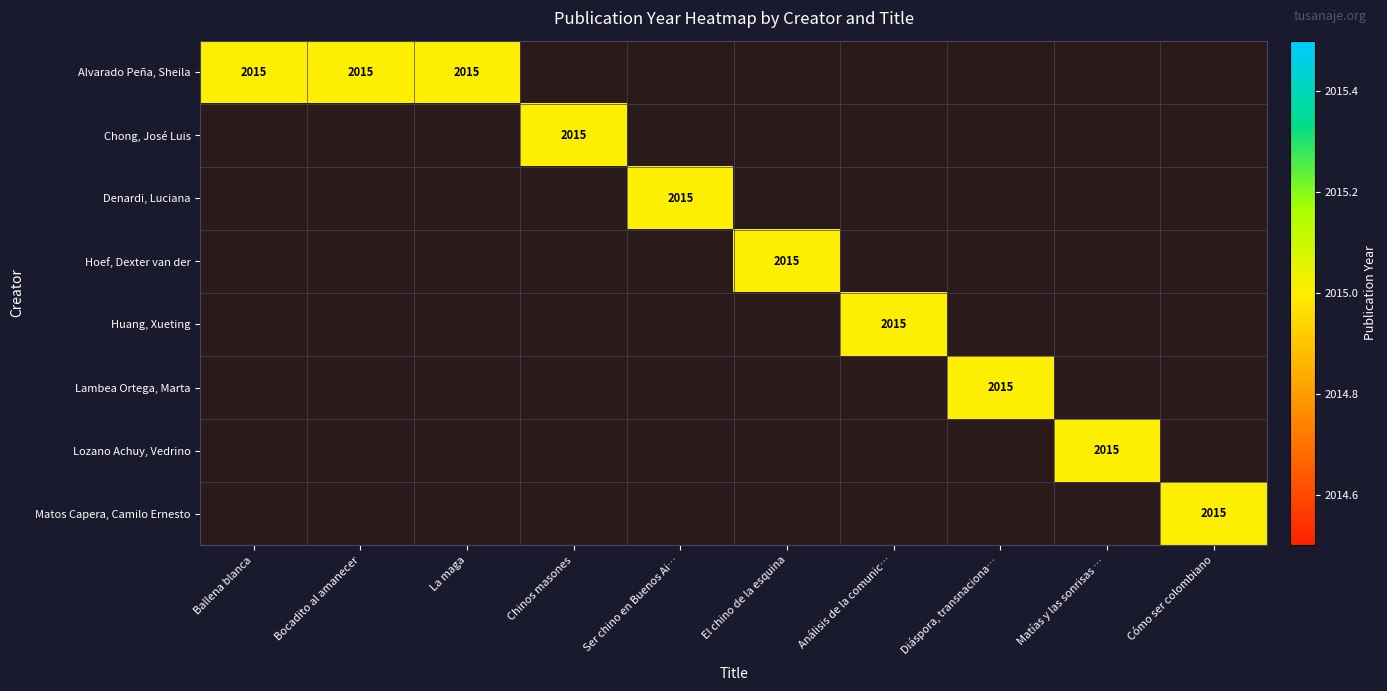

List the labels in order of Denardi, Luciana value, smallest first.

0, 1, 2, 3, 5, 6, 7, 8, 9, 4